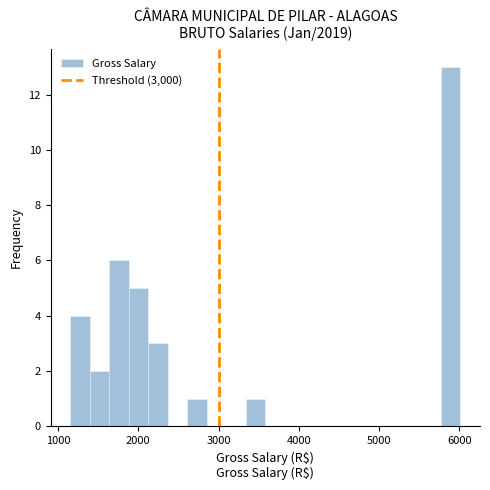

Read against the x-axis, roughly where is the centre of the tallest bar?

5900